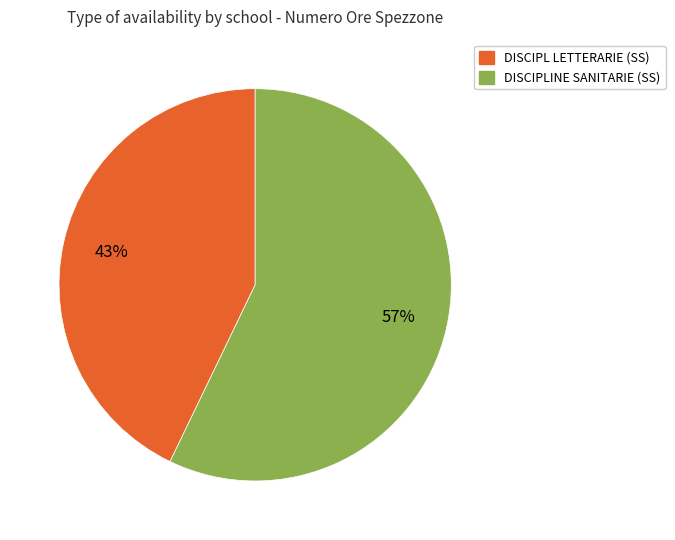

To the nearest percent, what is the average slice percentage?

50%